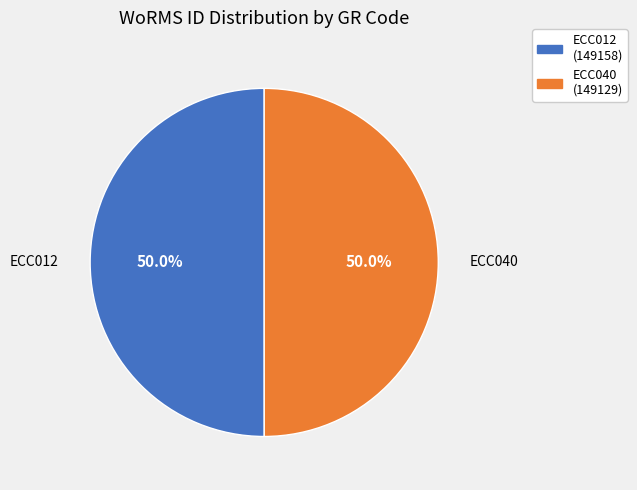

How many slices are in this pie chart?

2